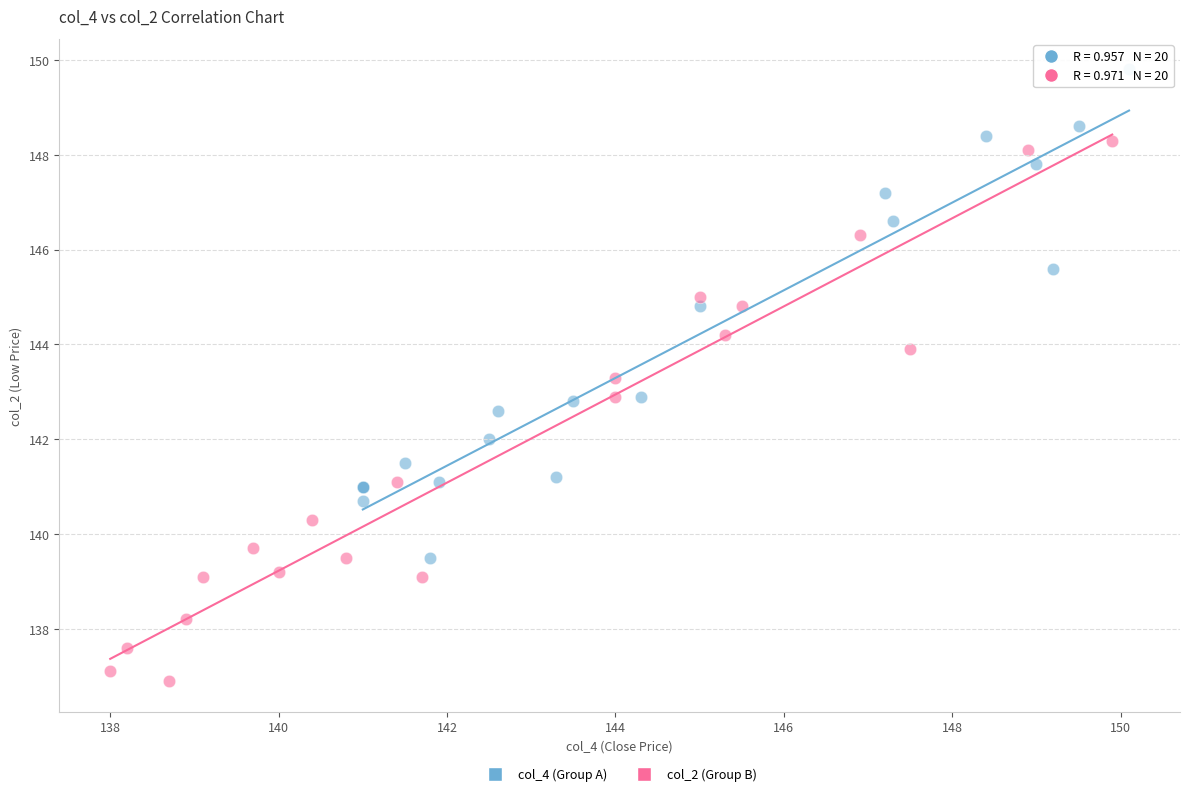

Which series contains the lowest Y value?

col_2 (Group B)